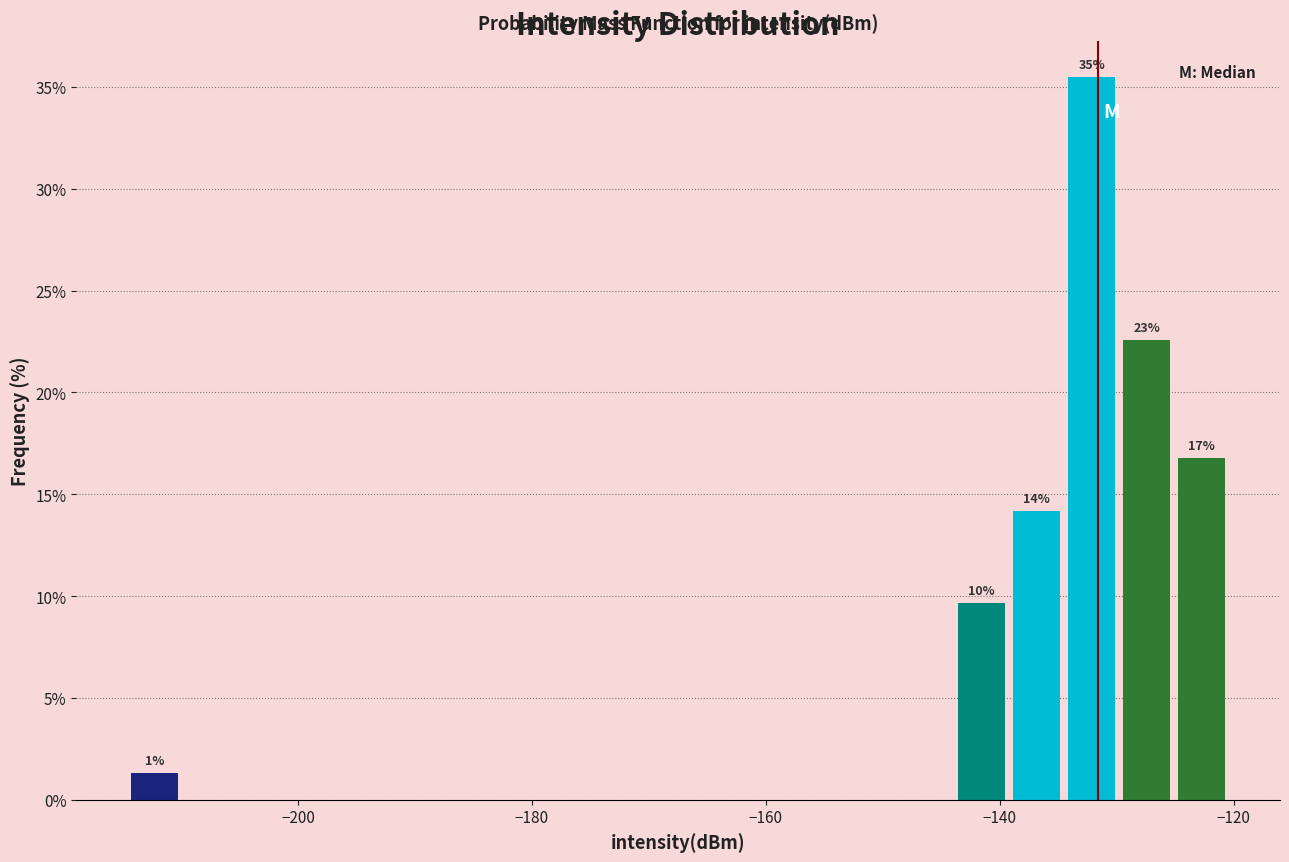

Around what value on the x-axis is the tallest bar? Give the approximate position of its centre, as read against the axis.

-132